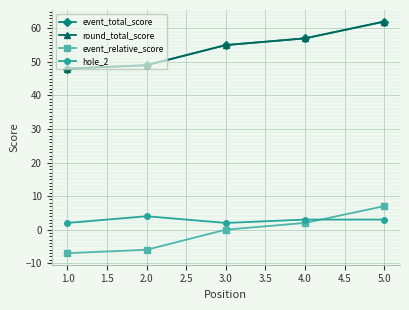

Which series has the largest total across all categories?

event_total_score